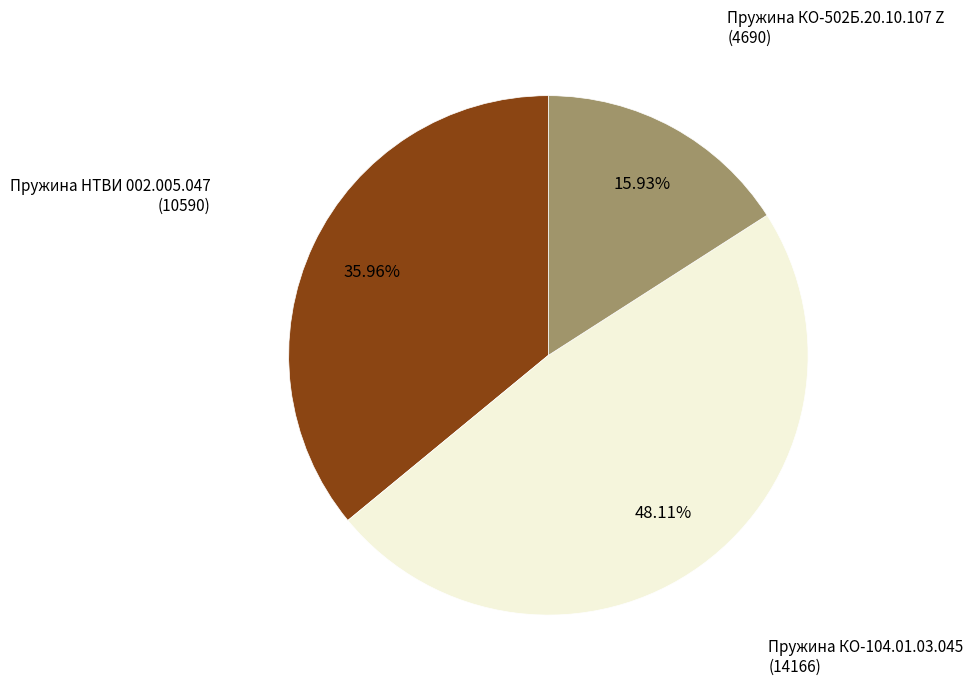

Is there a majority slice in this chart?

No